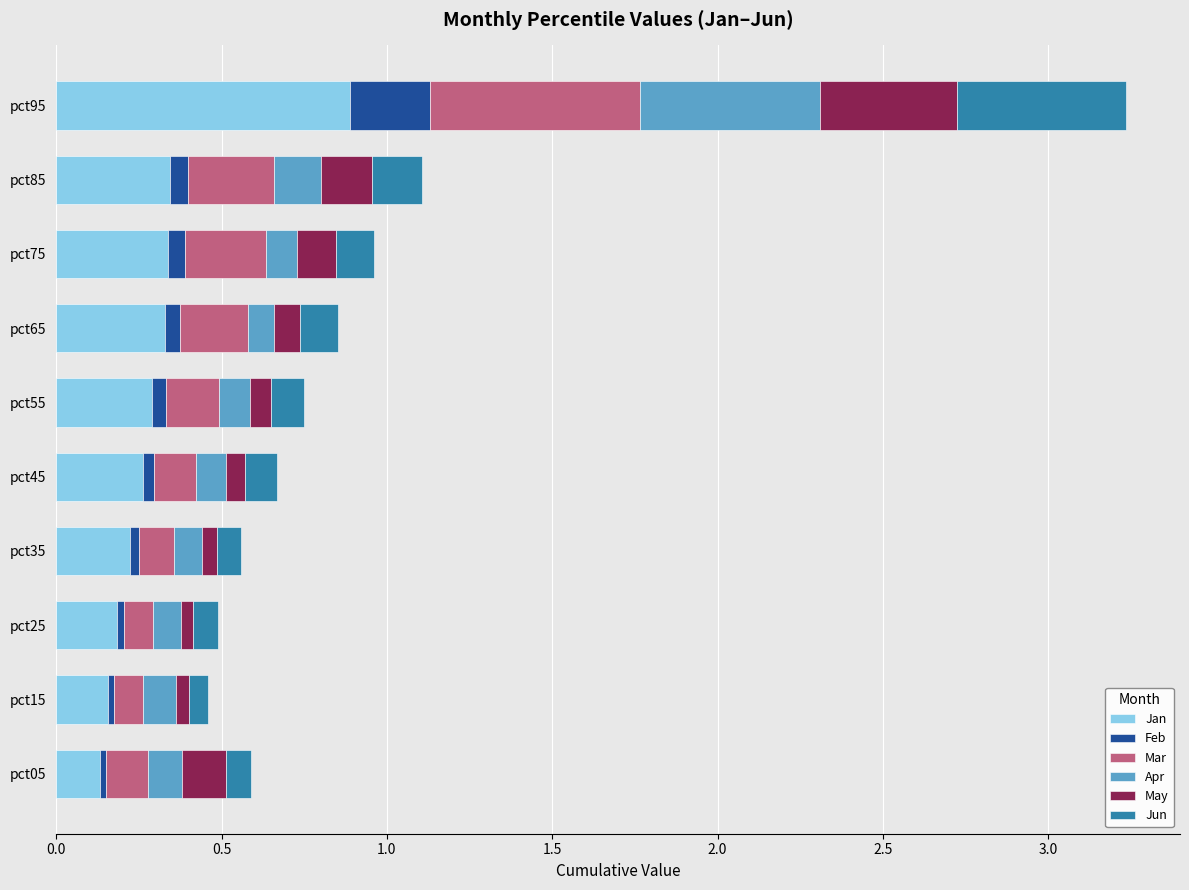

At which label does Jan reach its peak?

pct95